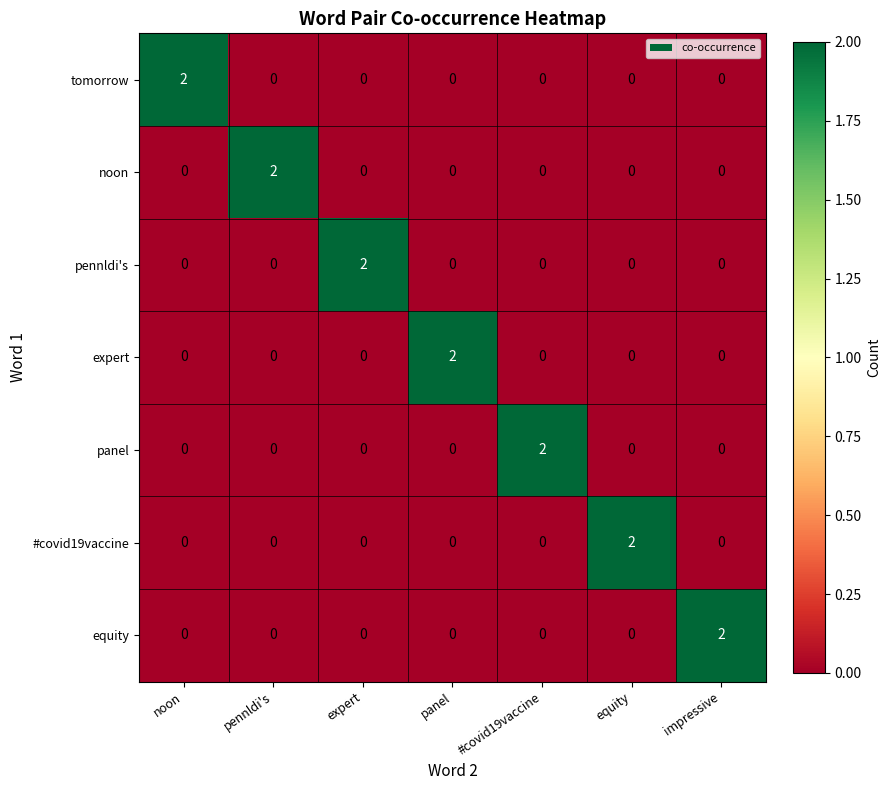

The value of panel at noon is 0. True or false?

True